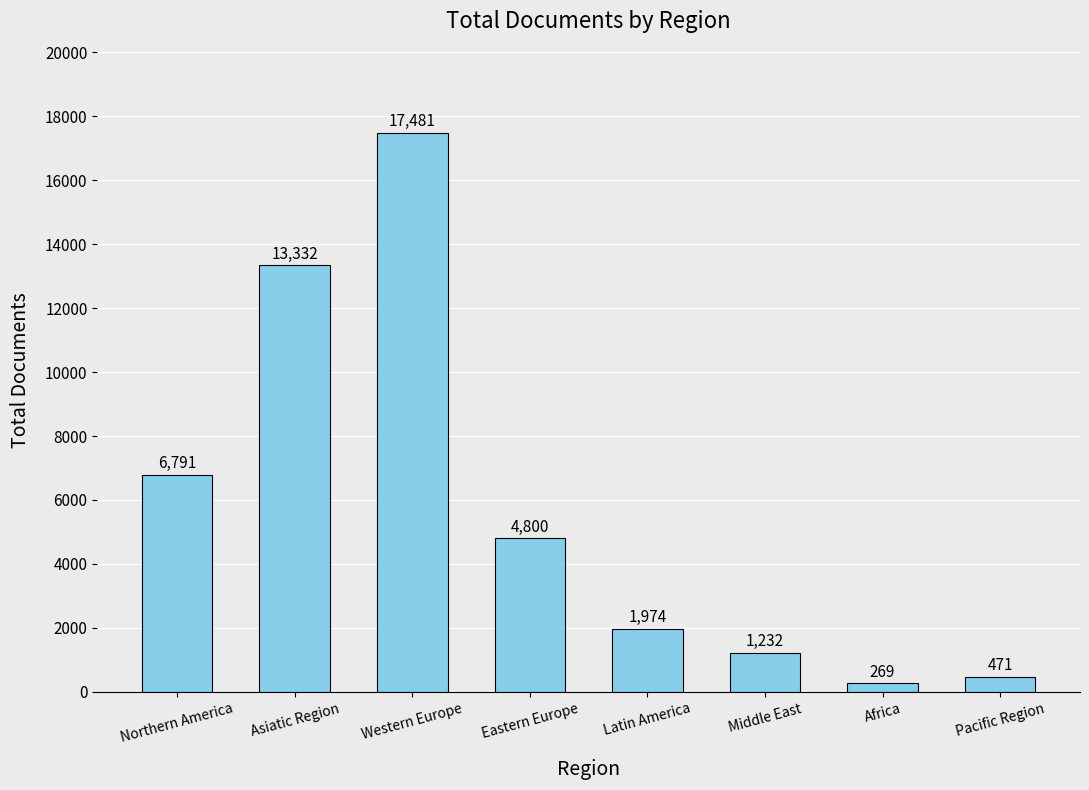

Reading left to right, what are all the values shown in this chart?

Northern America=6791	Asiatic Region=13332	Western Europe=17481	Eastern Europe=4800	Latin America=1974	Middle East=1232	Africa=269	Pacific Region=471